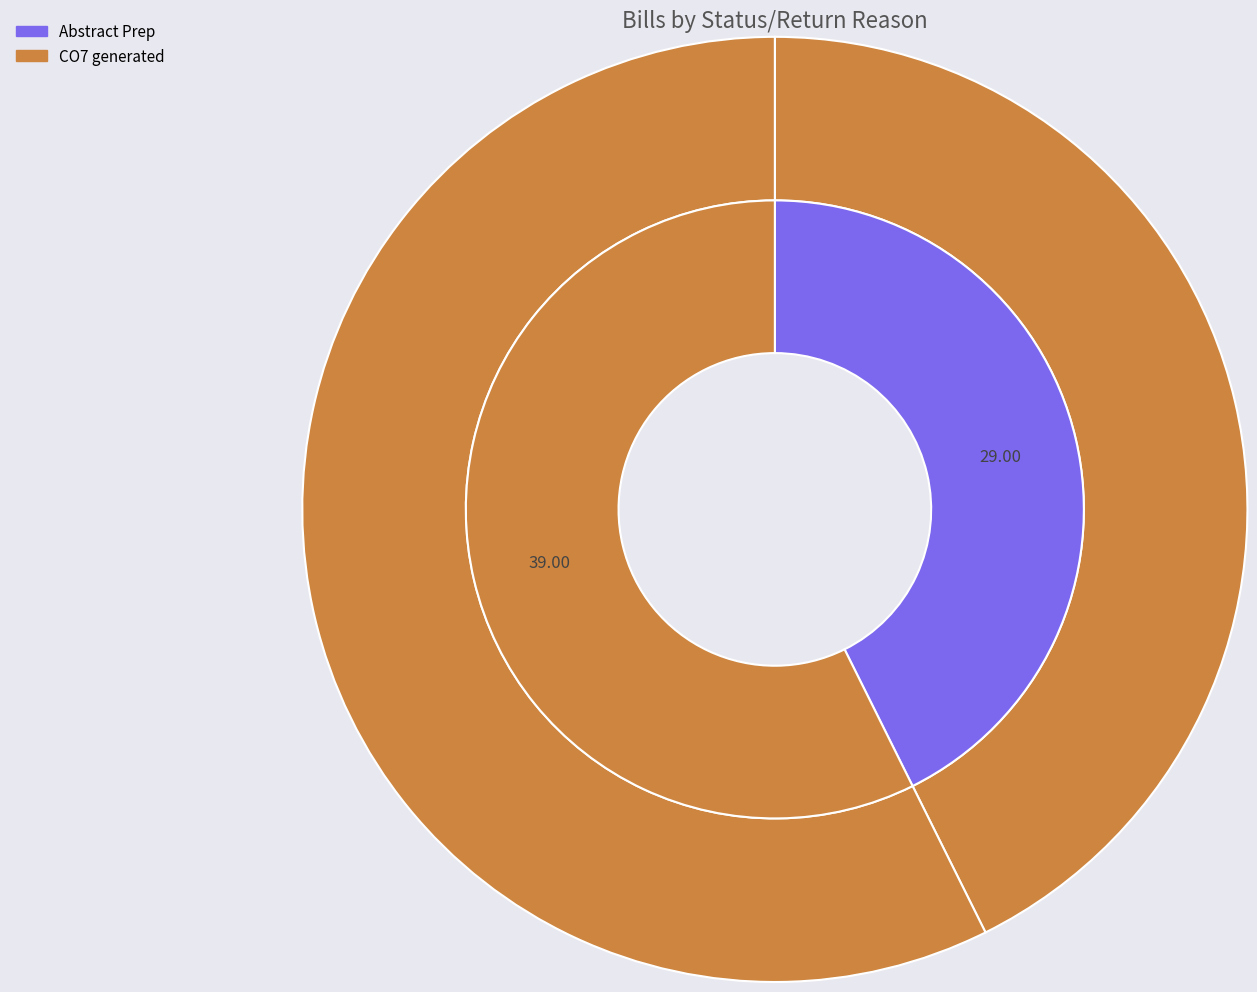

What is the total percentage of Abstract Prep and CO7 generated?

100.0%